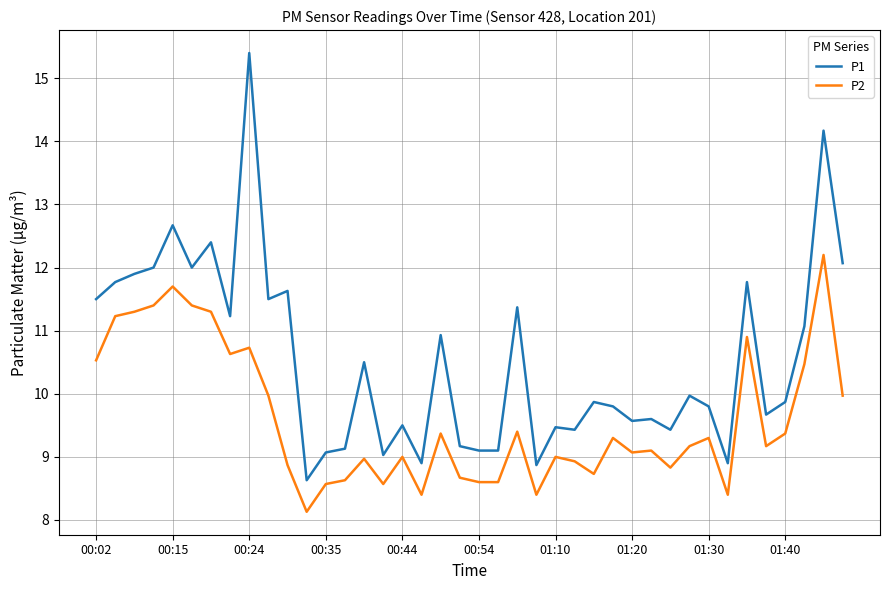

Which series has the largest range (max minus min)?

P1